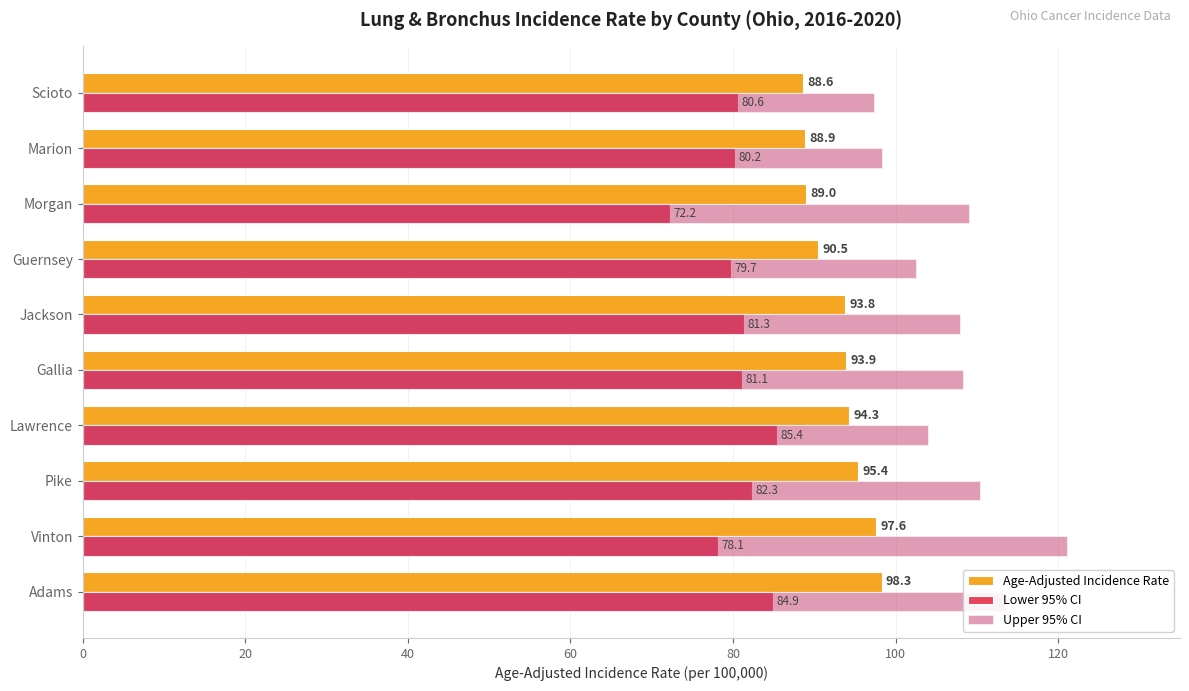

Which series has the largest total across all categories?

Upper 95% CI